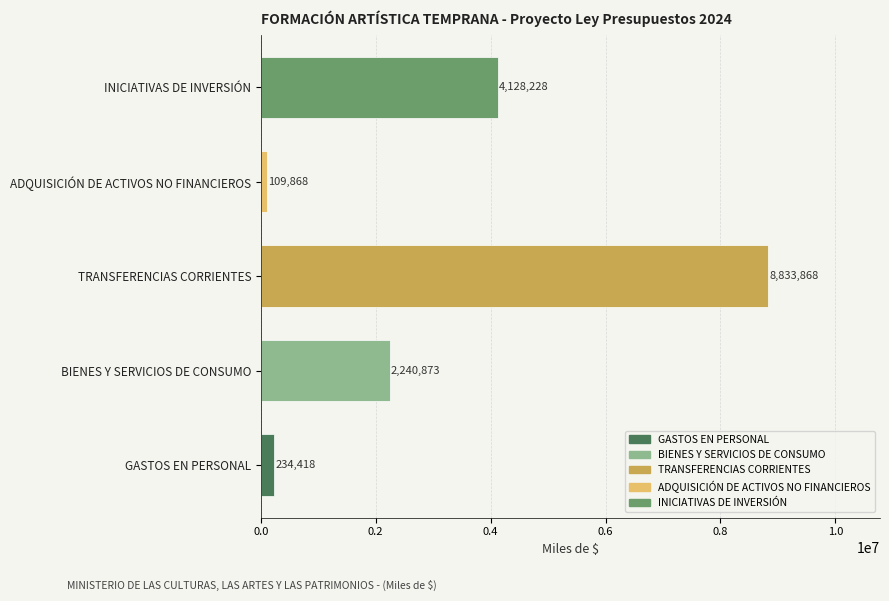

List the labels in order of value, largest first.

TRANSFERENCIAS CORRIENTES, INICIATIVAS DE INVERSIÓN, BIENES Y SERVICIOS DE CONSUMO, GASTOS EN PERSONAL, ADQUISICIÓN DE ACTIVOS NO FINANCIEROS